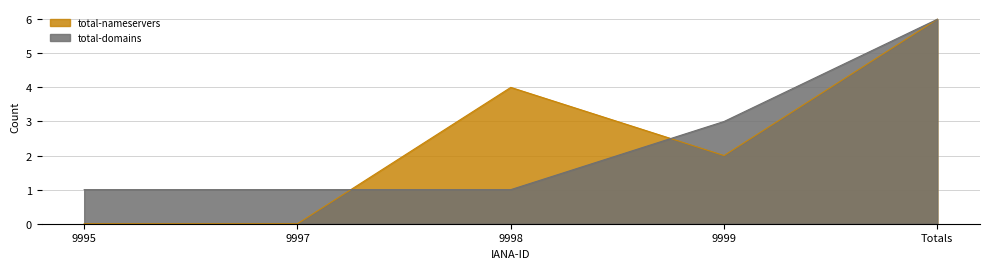

The total-nameservers series shows 7 at 9998. True or false?

False